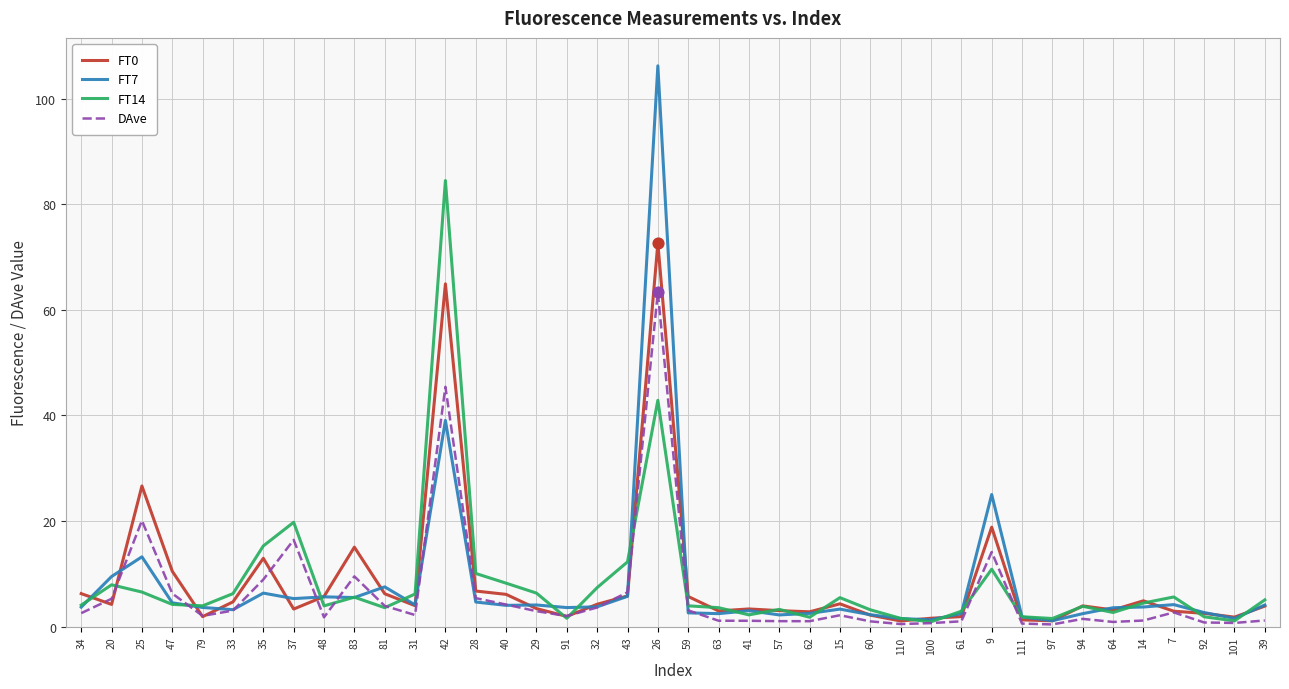

Is the value of FT0 at 79 greater than the value of FT7 at 33?

No